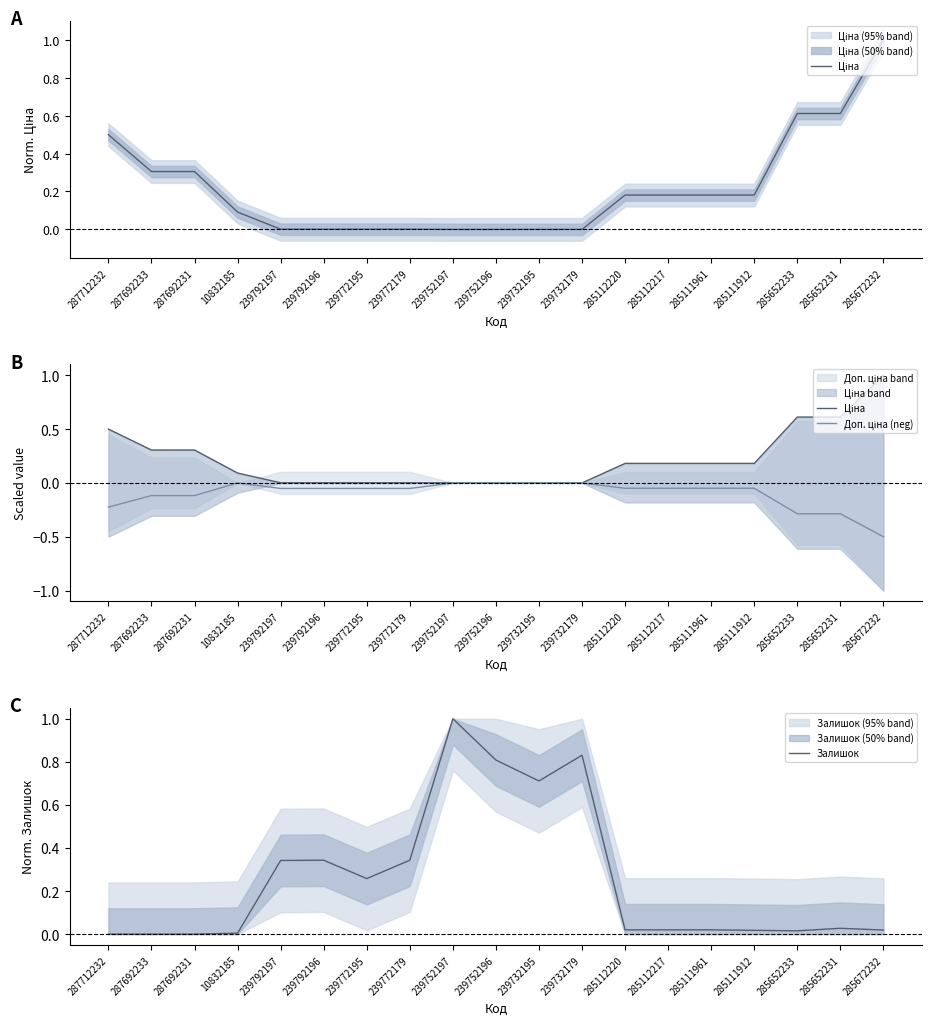

What is the sum of the Залишок values at 285112220 and 239792197?

0.4